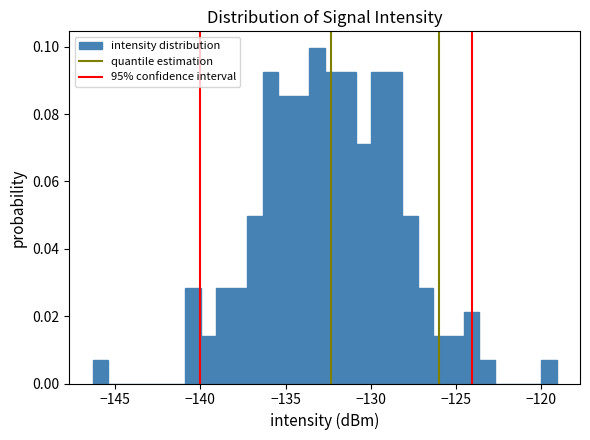

Around what value on the x-axis is the tallest bar? Give the approximate position of its centre, as read against the axis.

-133.0